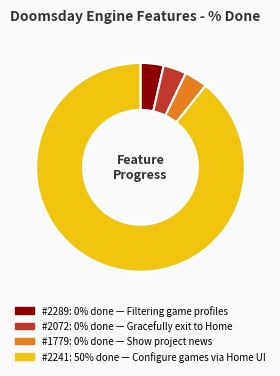

Is there any slice that represents more than half of the pie?

Yes